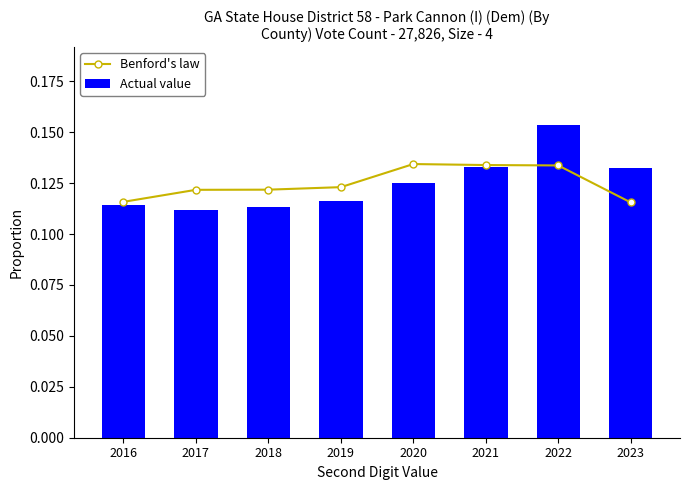

At which label does Benford's law reach its minimum?

2023